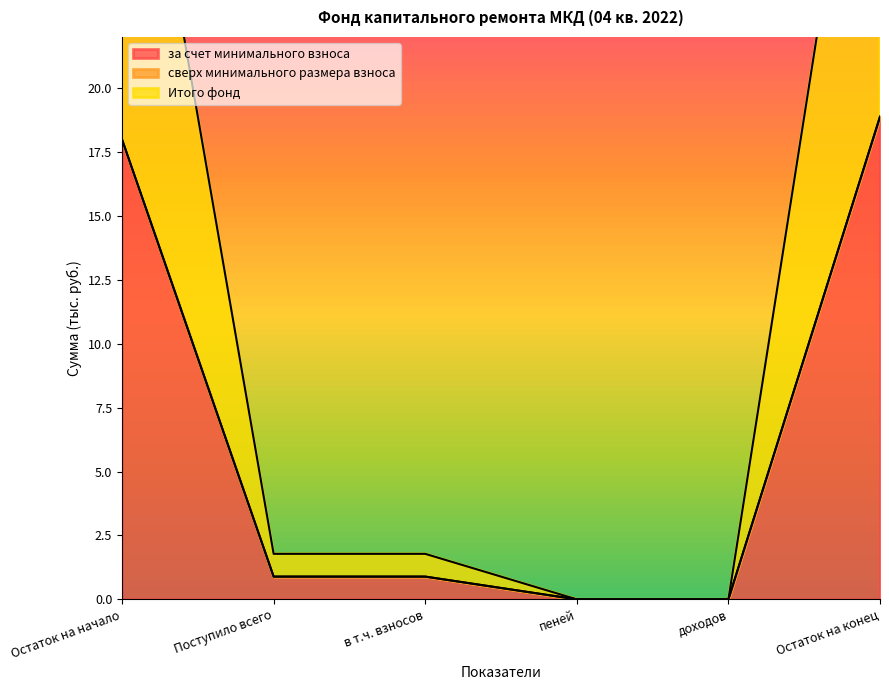

Is it true that за счет минимального взноса equals 0.0 at пеней?

True